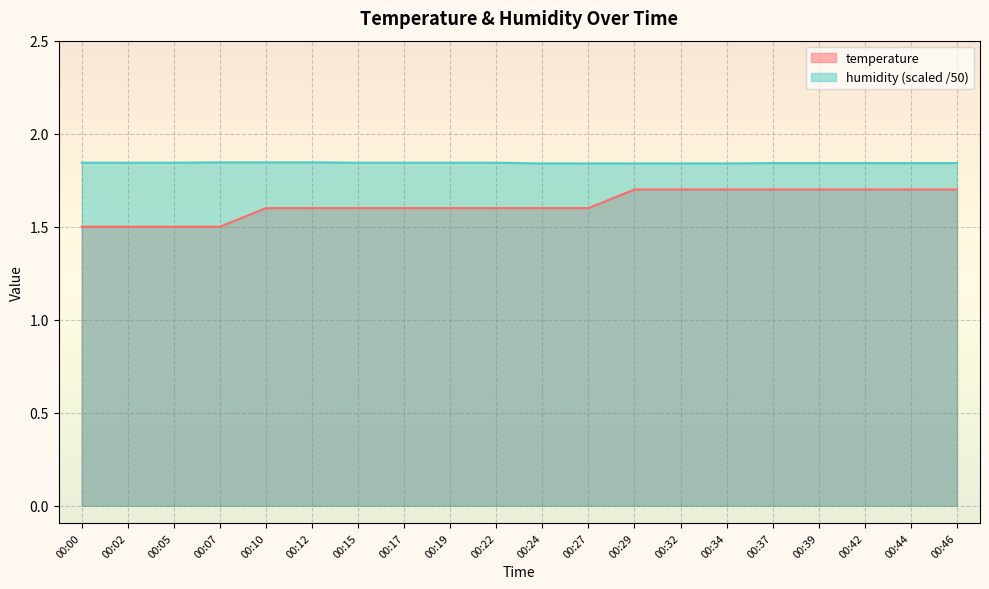

Which category has the lowest value across all series?

00:00